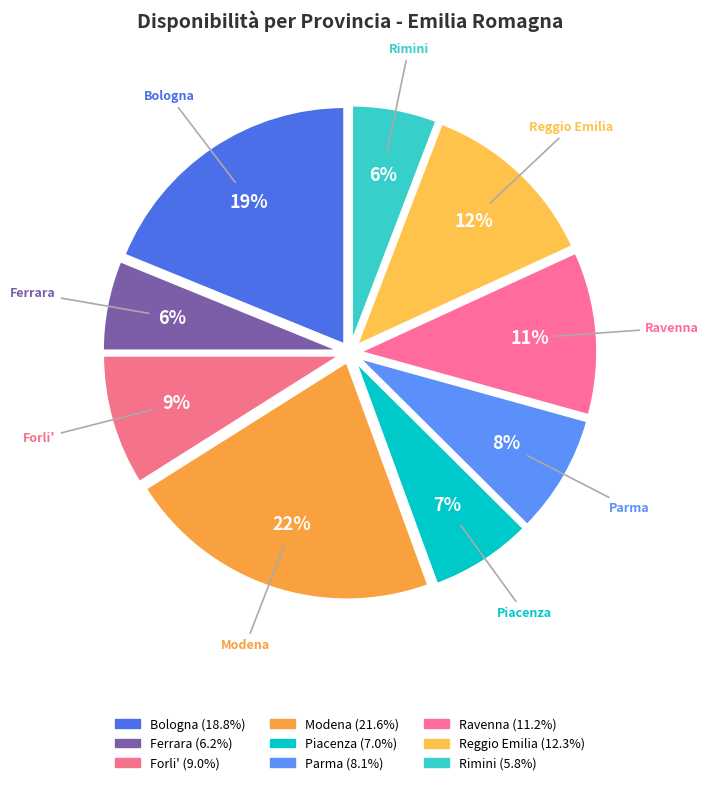

Does Forli' account for over 50% of the chart?

No